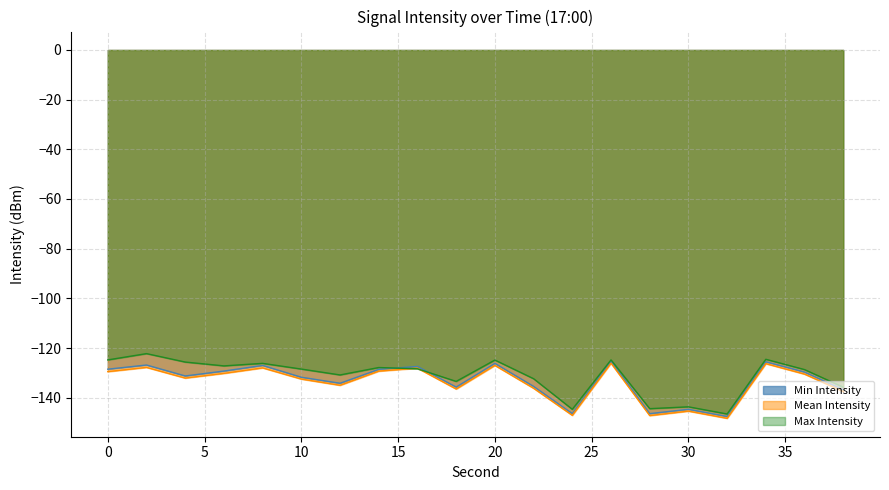

True or false: Max Intensity has more than 0 interior local peaks.

True